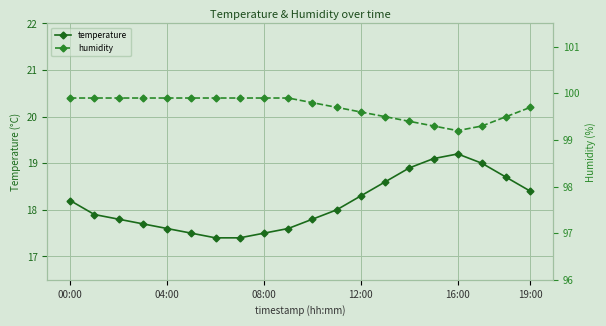

What is the maximum value for temperature?

19.2